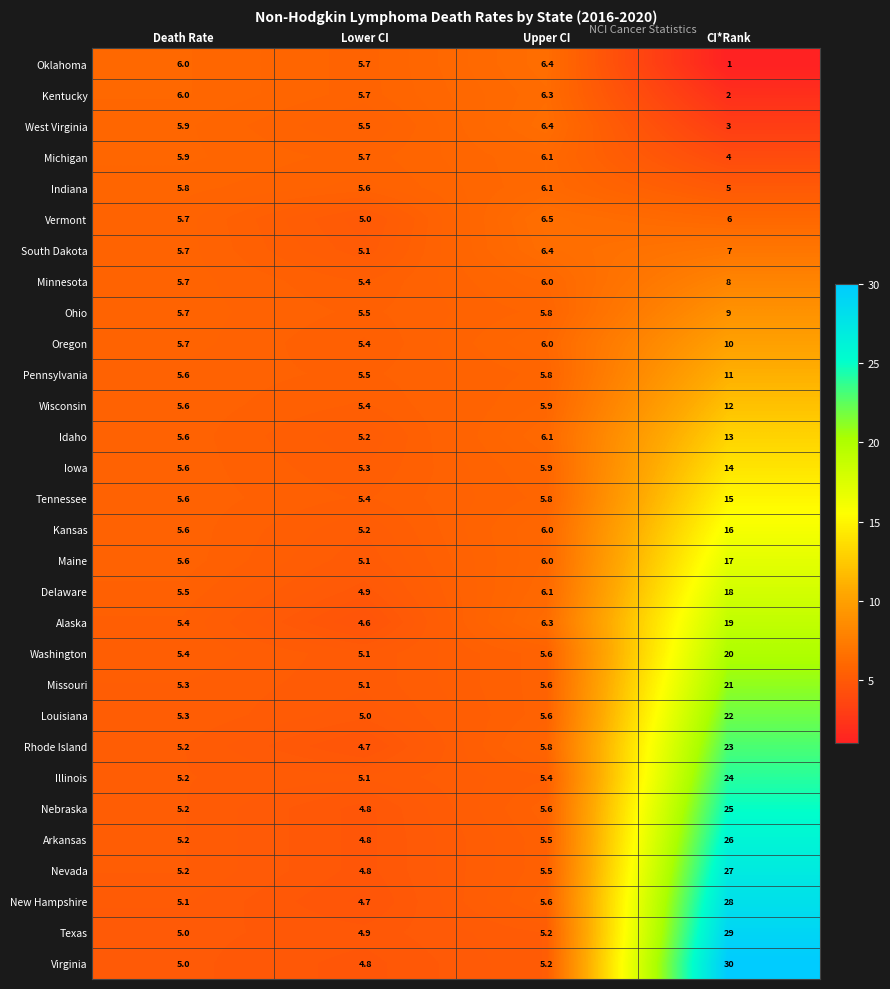

What is the minimum value for South Dakota?

5.1